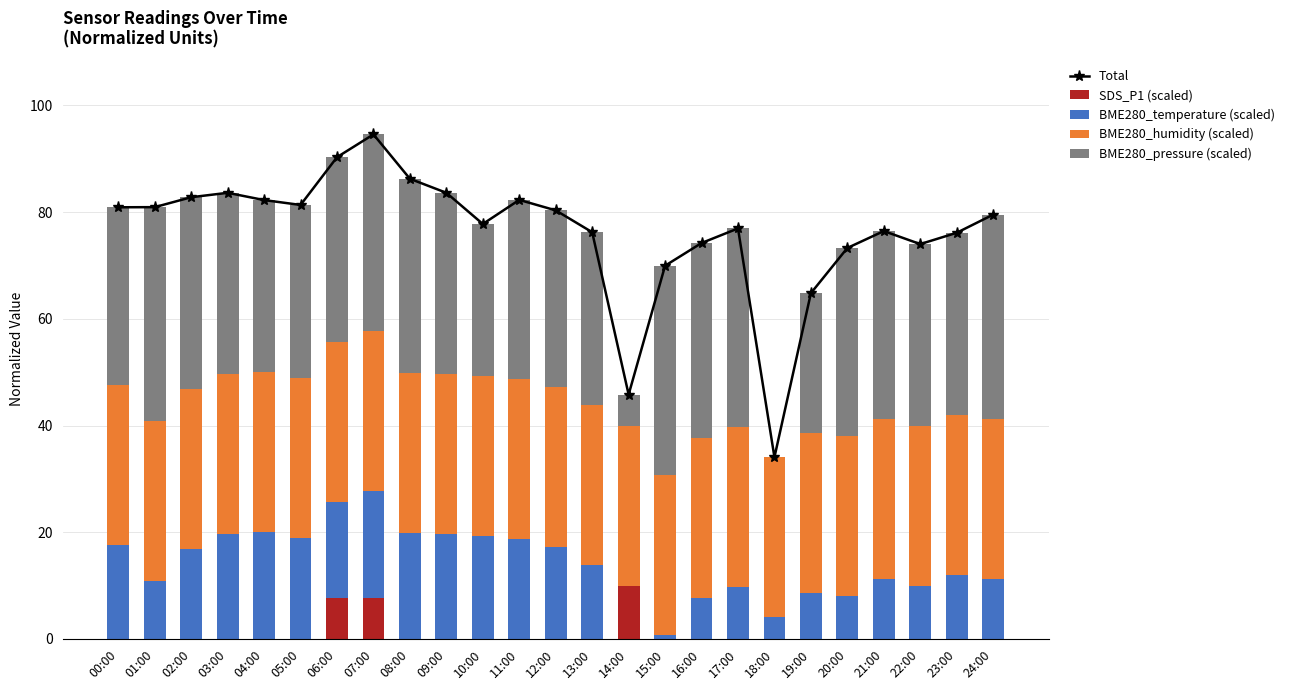

At how many categories does at least one series exceed 40?

24